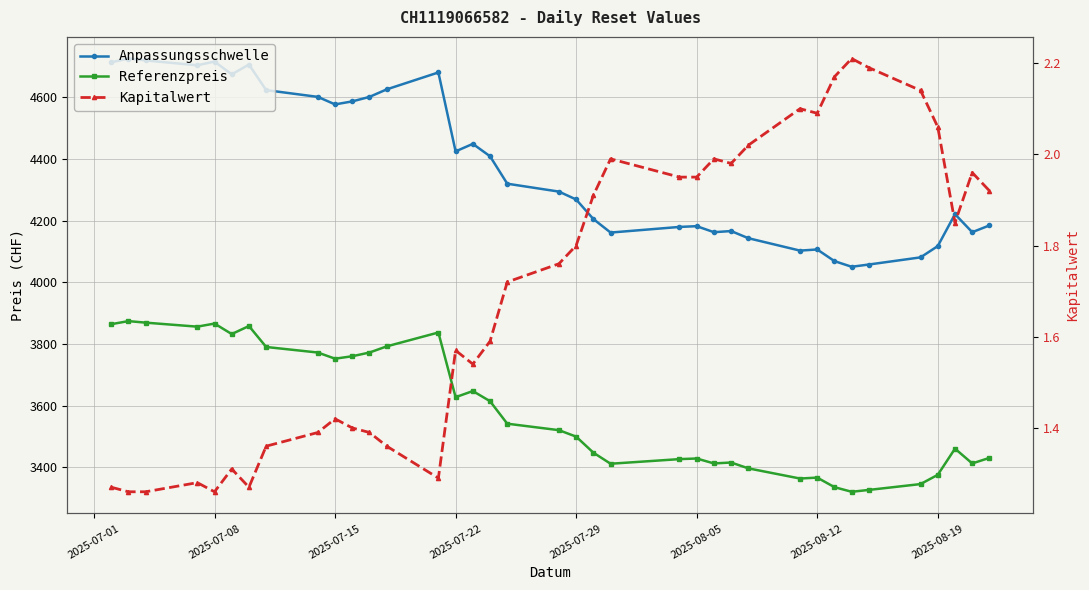

What is the difference between the maximum and second lowest values in the Referenzpreis series?

548.0